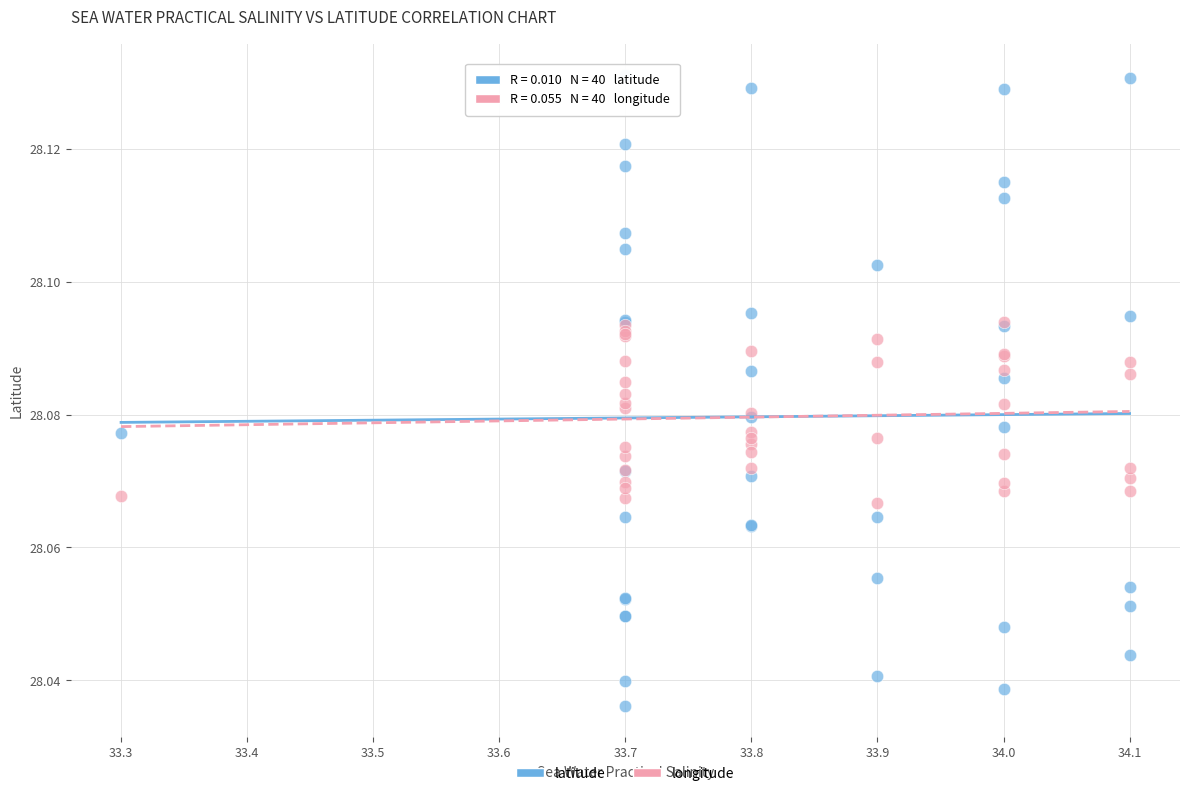

Which series has the largest Y range (max minus min)?

latitude